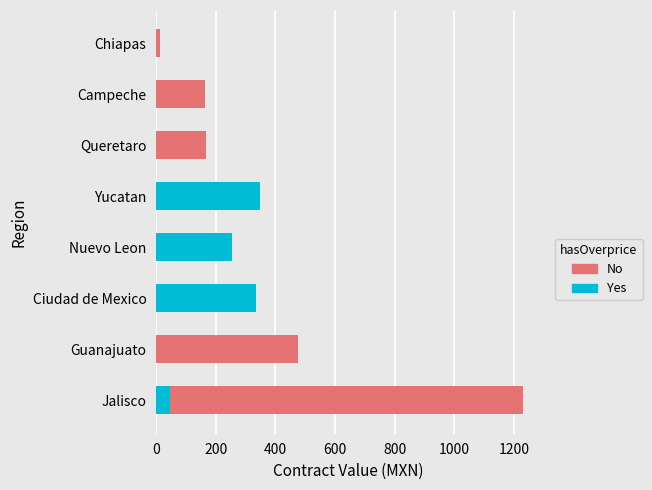

What value does the Yes series have at Yucatan?

348.0